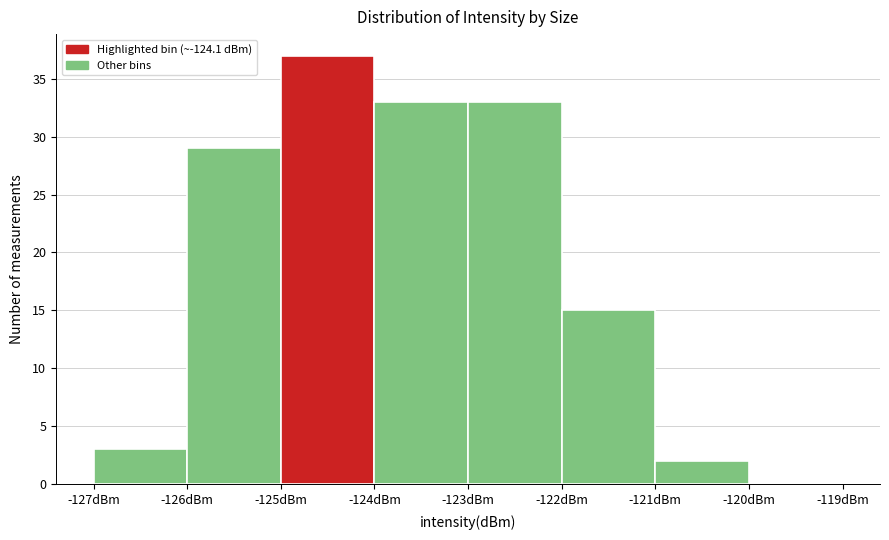

Reading left to right, list every bar in this chart as the range it spans on the x-axis followed by its height. The values are not printed on the chart, so give them approximately, as read against the axis.

-127 to -126: 3
-126 to -125: 29
-125 to -124: 37
-124 to -123: 33
-123 to -122: 33
-122 to -121: 15
-121 to -120: 2
-120 to -119: 0